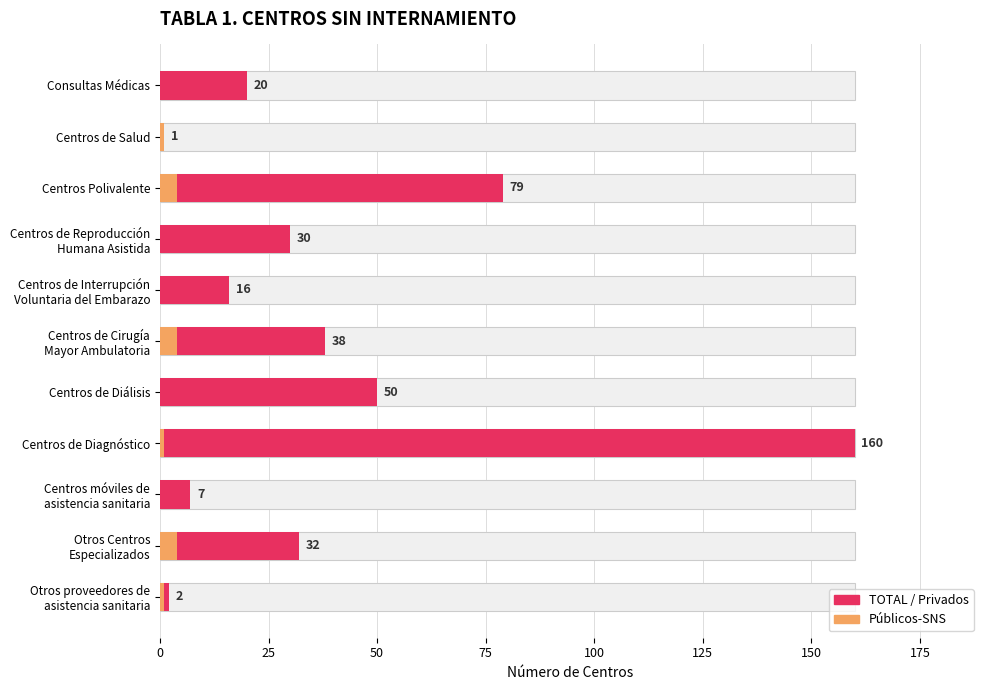

Count the number of data series in this chart.

2